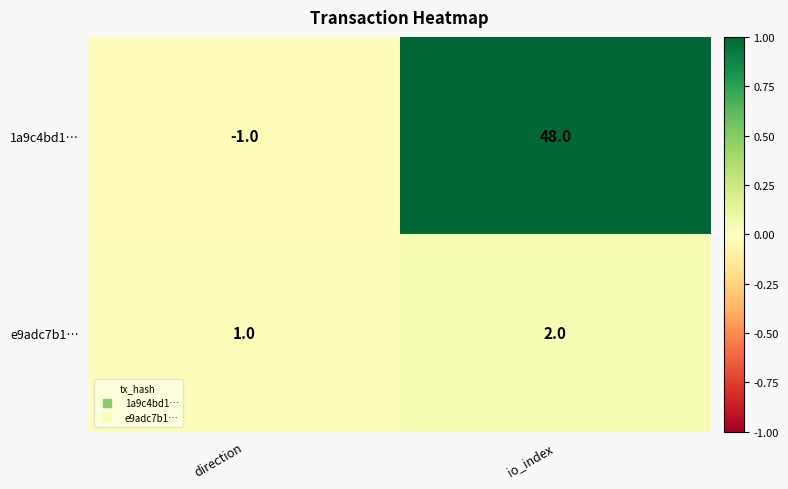

List the series in order of their peak value, highest first.

1a9c4bd1…, e9adc7b1…